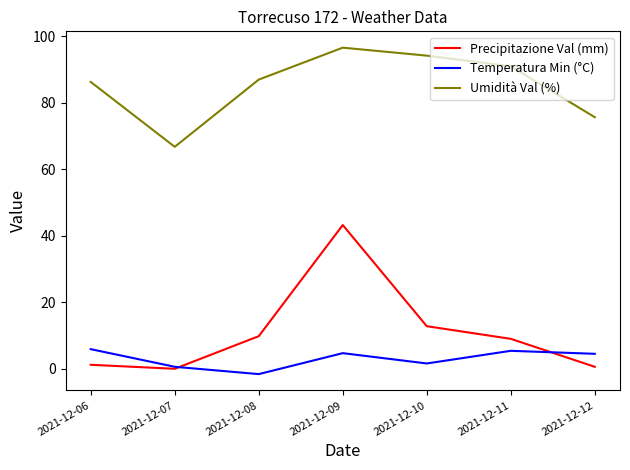

List the series in order of their peak value, highest first.

Umidità Val (%), Precipitazione Val (mm), Temperatura Min (°C)